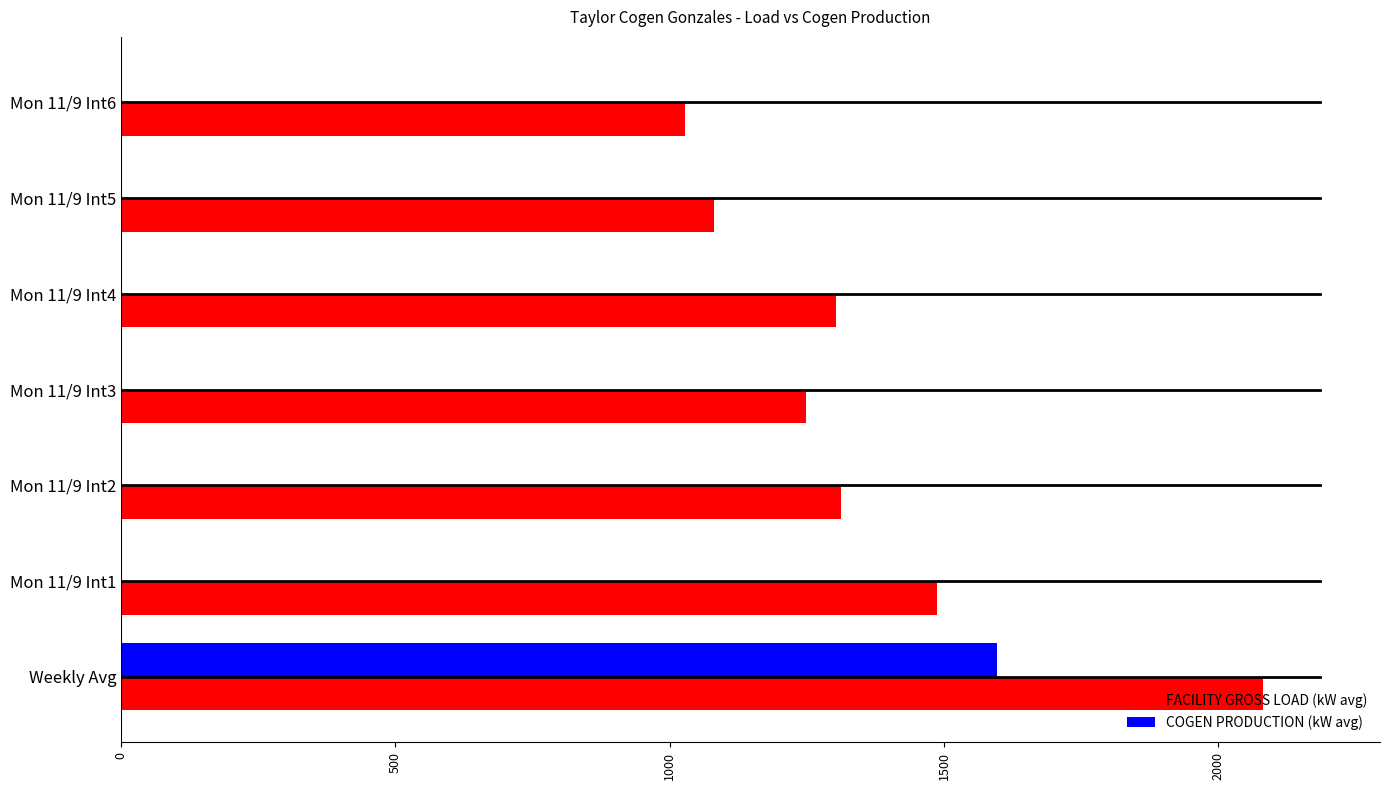

What is the maximum value for COGEN PRODUCTION (kW avg)?

1597.2